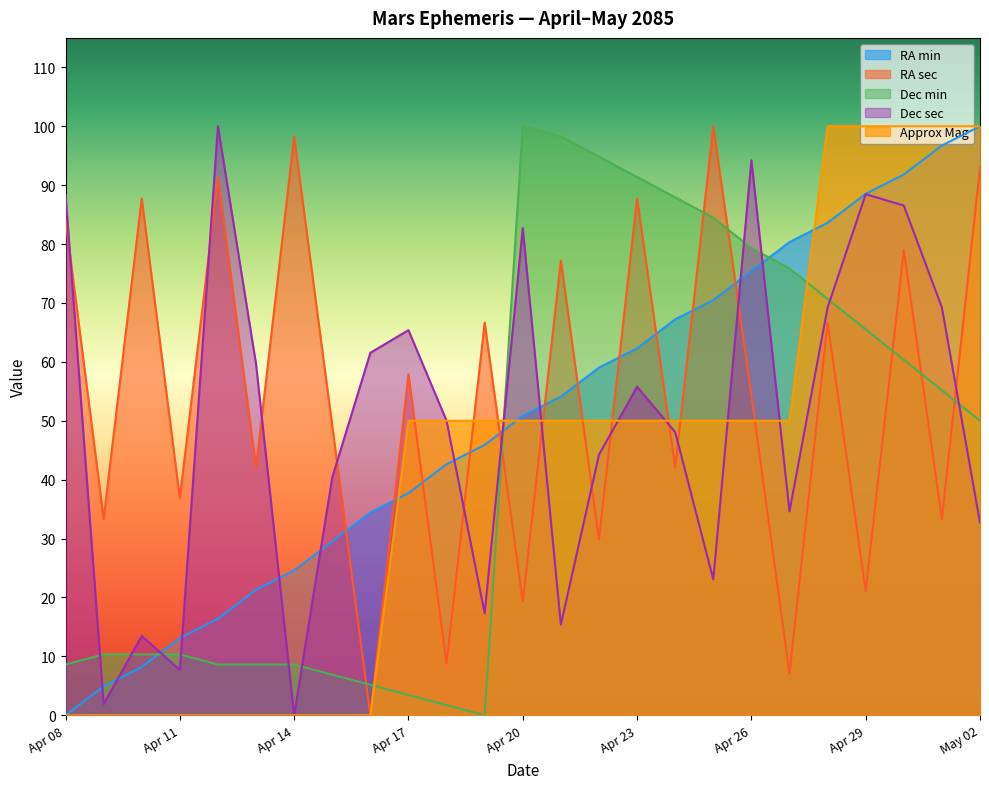

What is the label of the 21st point from the right?

Apr 12